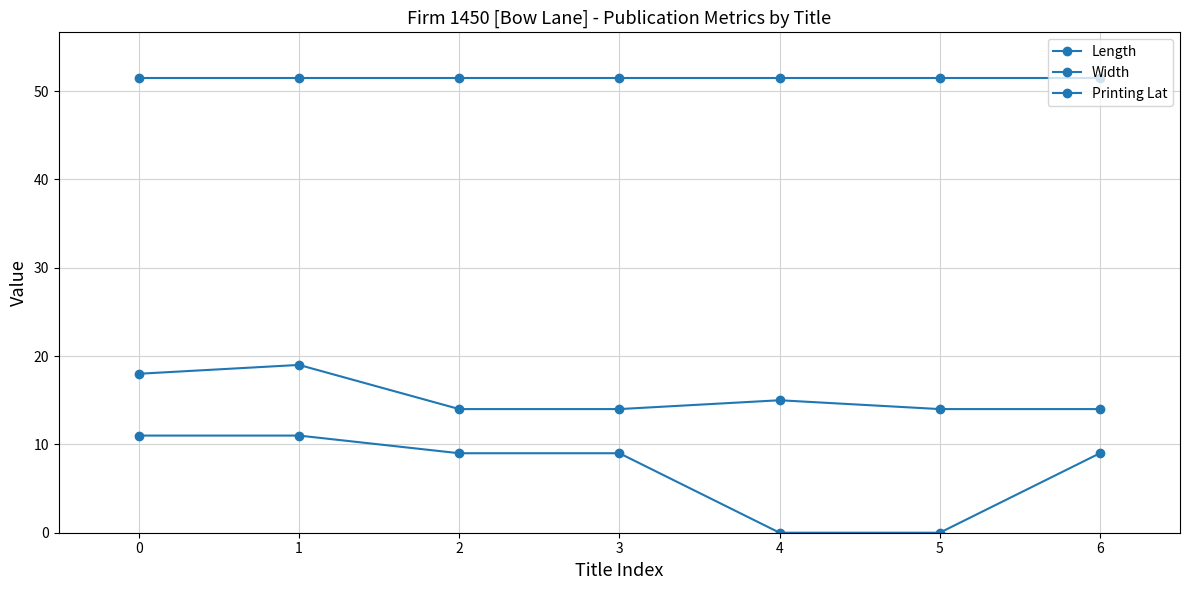

Does the chart have visible grid lines?

Yes